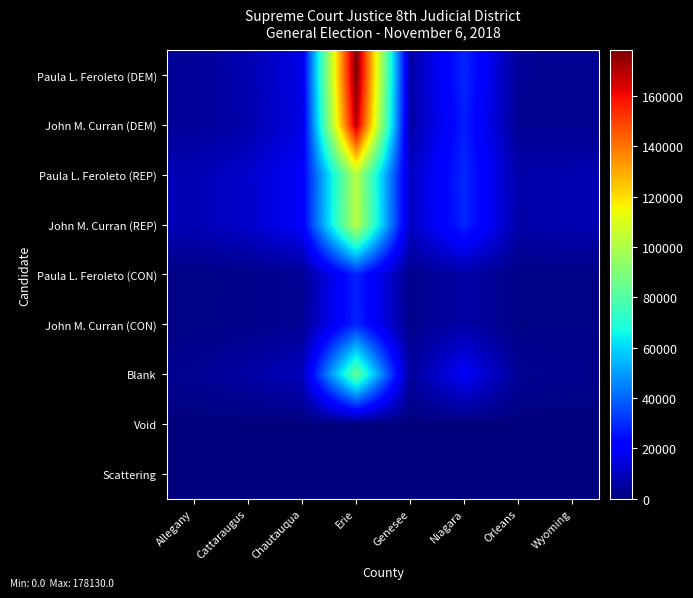

At how many categories does at least one series exceed 12530?

3